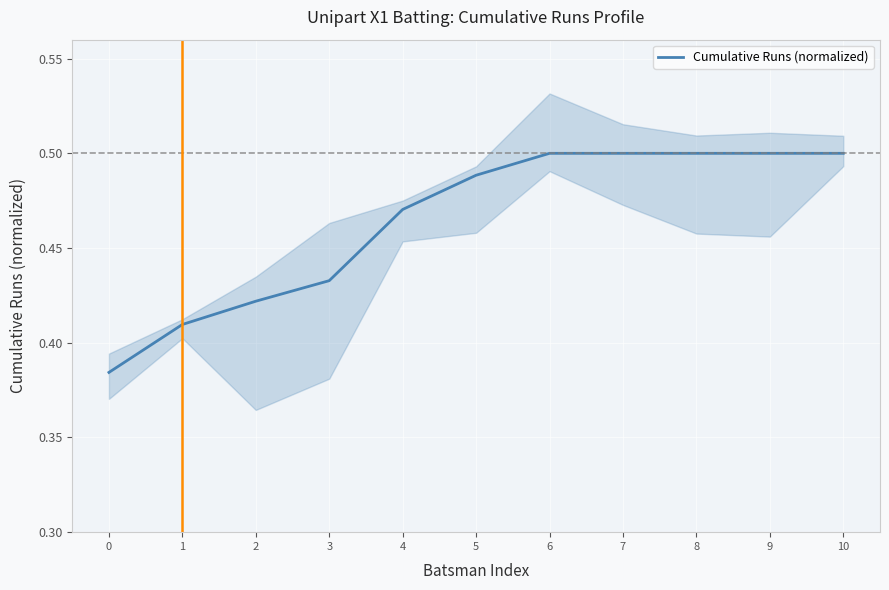

Count the number of categories in the chart.

11